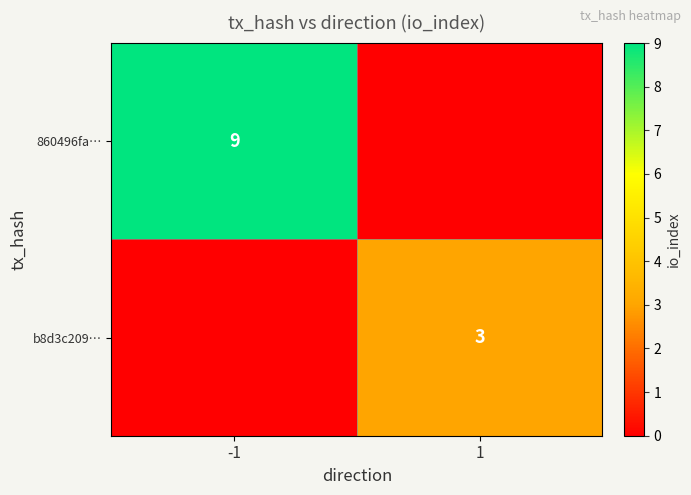

The value of b8d3c209… at 1 is 3. True or false?

True